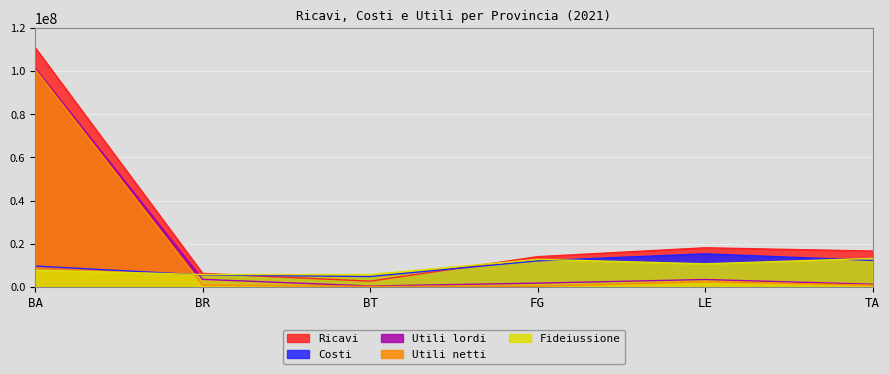

The value of Fideiussione at BA is 7734844.0. True or false?

True